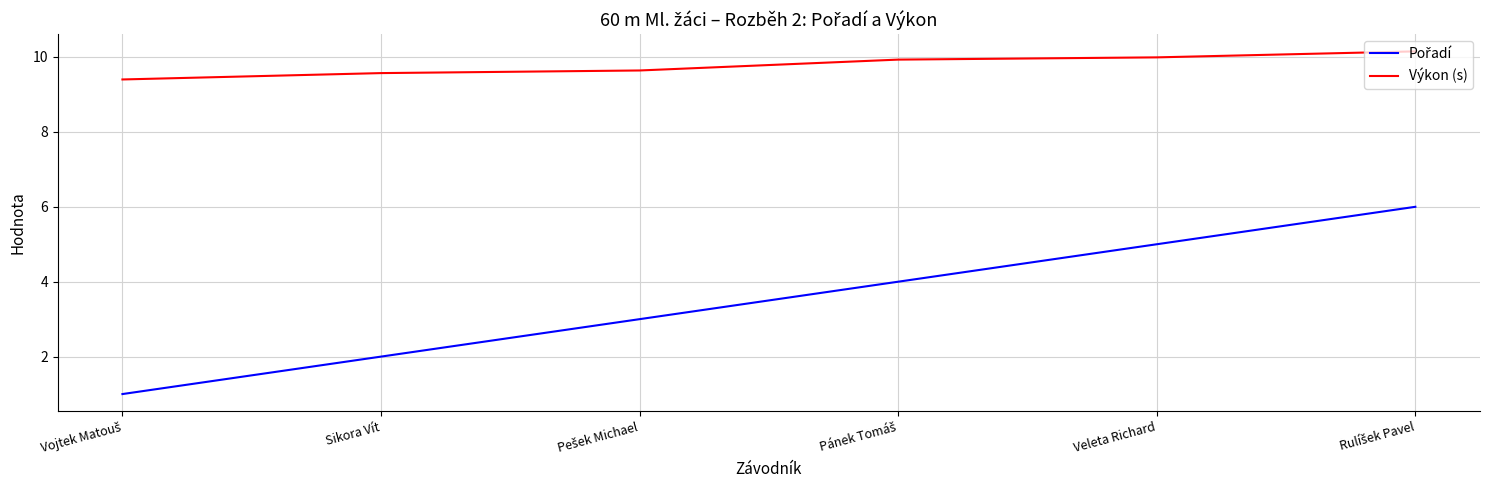

What value does the Výkon (s) series have at Veleta Richard?

10.0